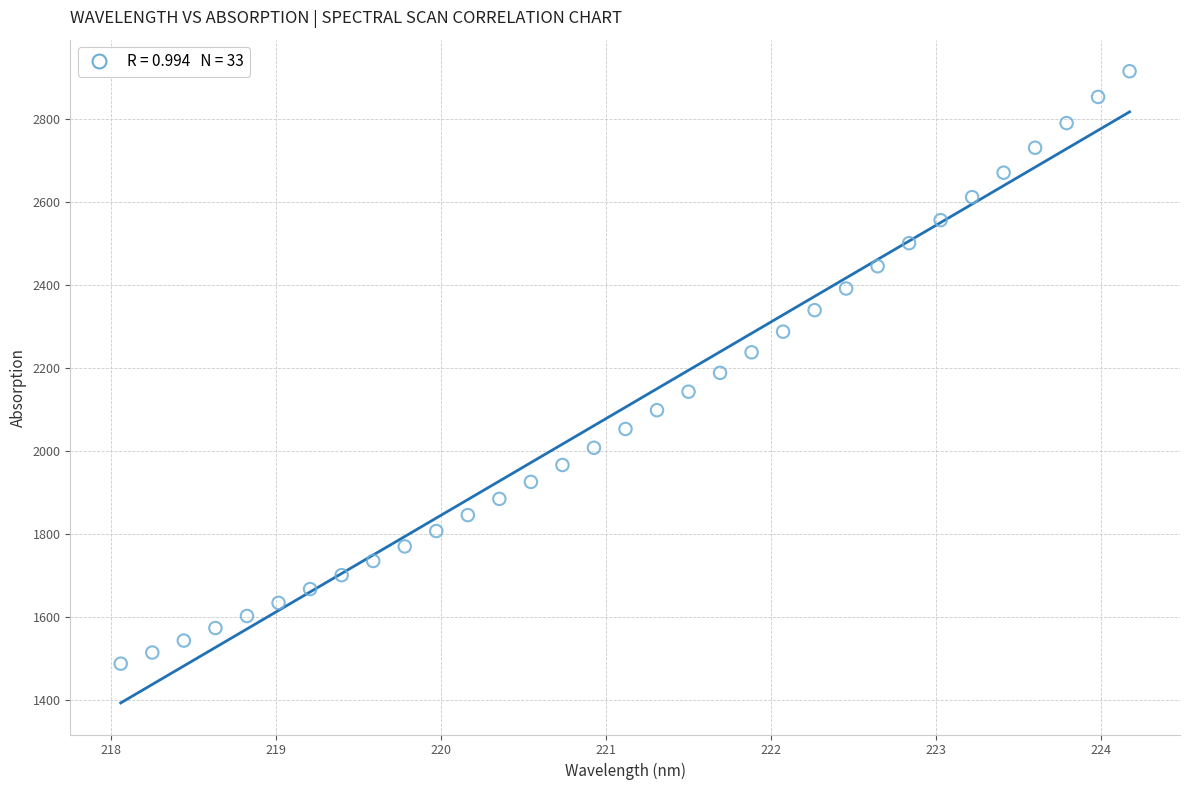

What is the range of X values (max minus min)?

6.1